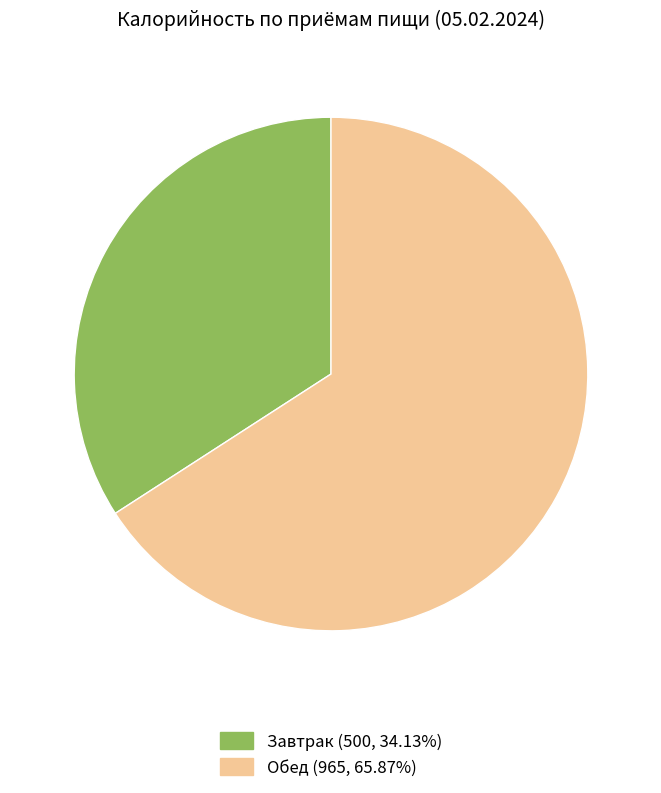

Approximately how many times larger is the value at Обед compared to Завтрак?

1.9